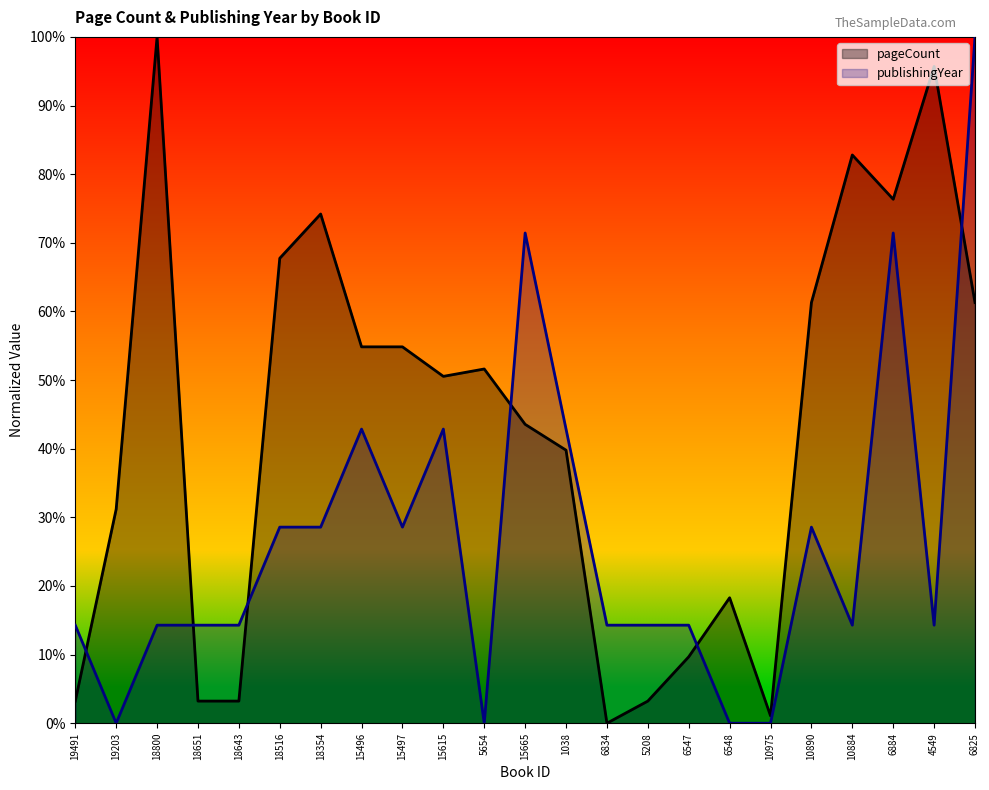

What is the difference between the maximum and minimum values in the pageCount series?

100.0